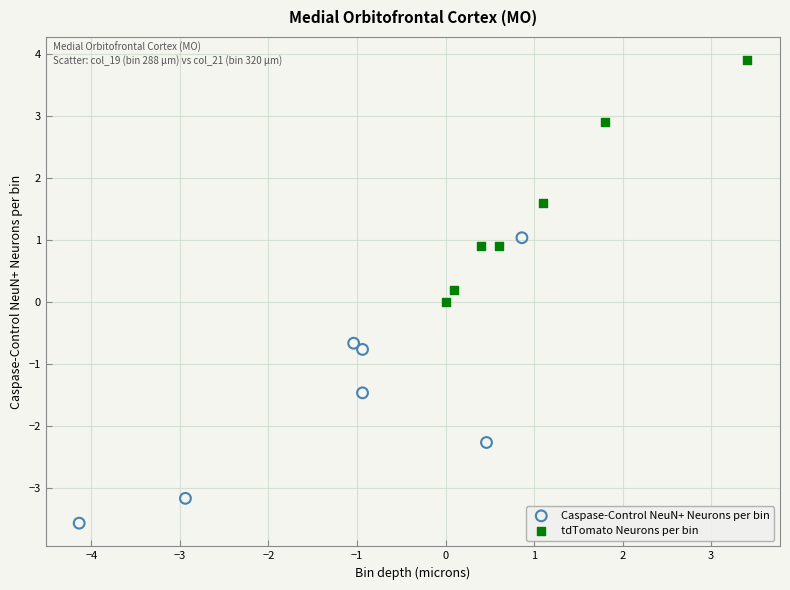

Which series reaches the maximum Y coordinate?

tdTomato Neurons per bin